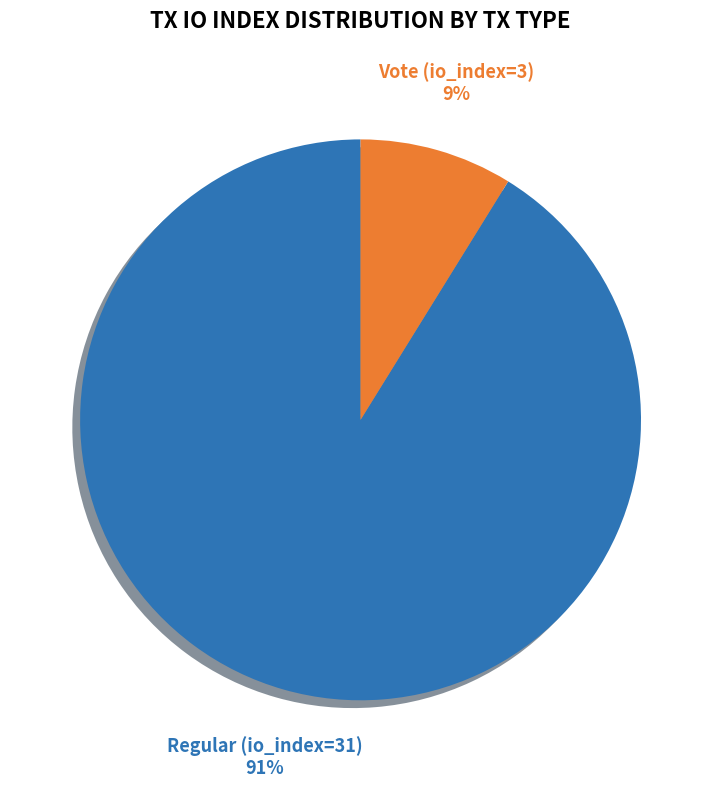

How many segments does this pie chart have?

2